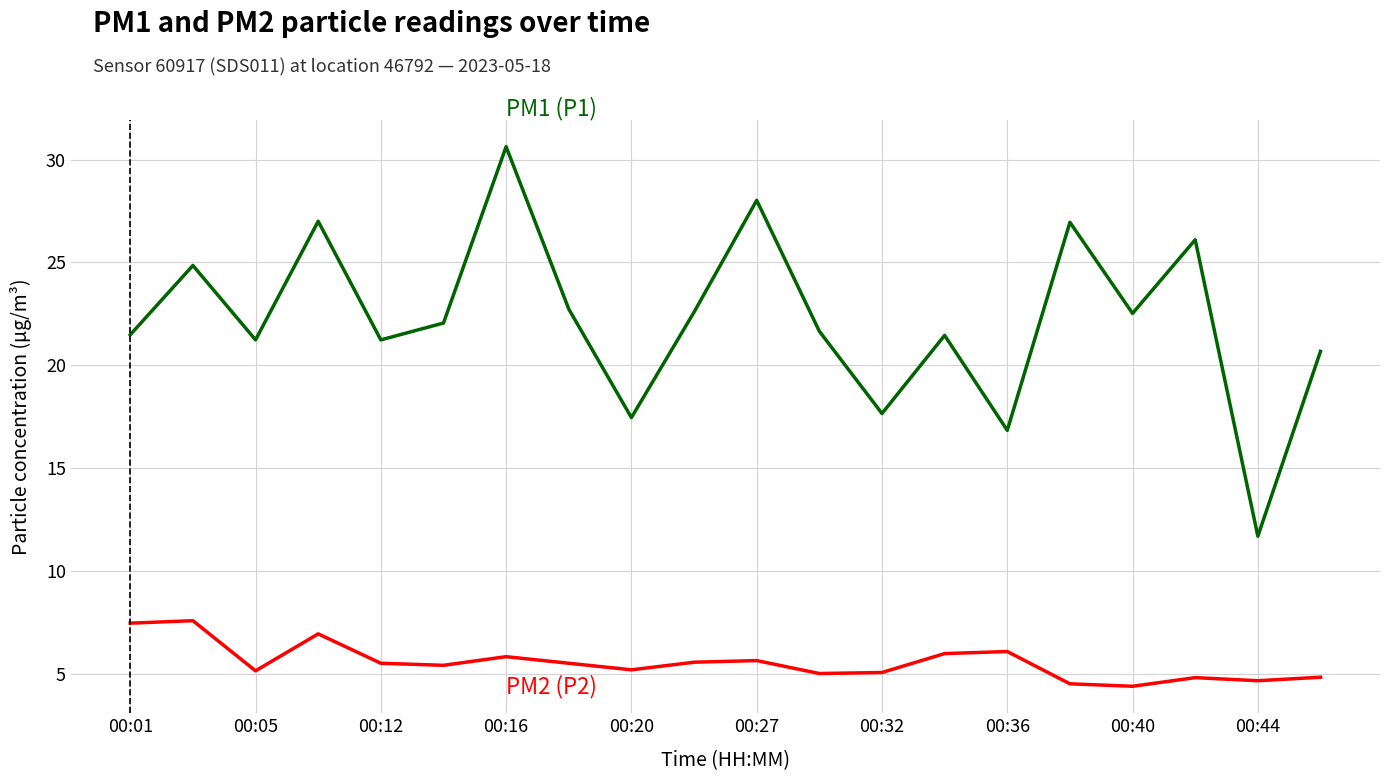

What is the smallest value displayed?

4.4